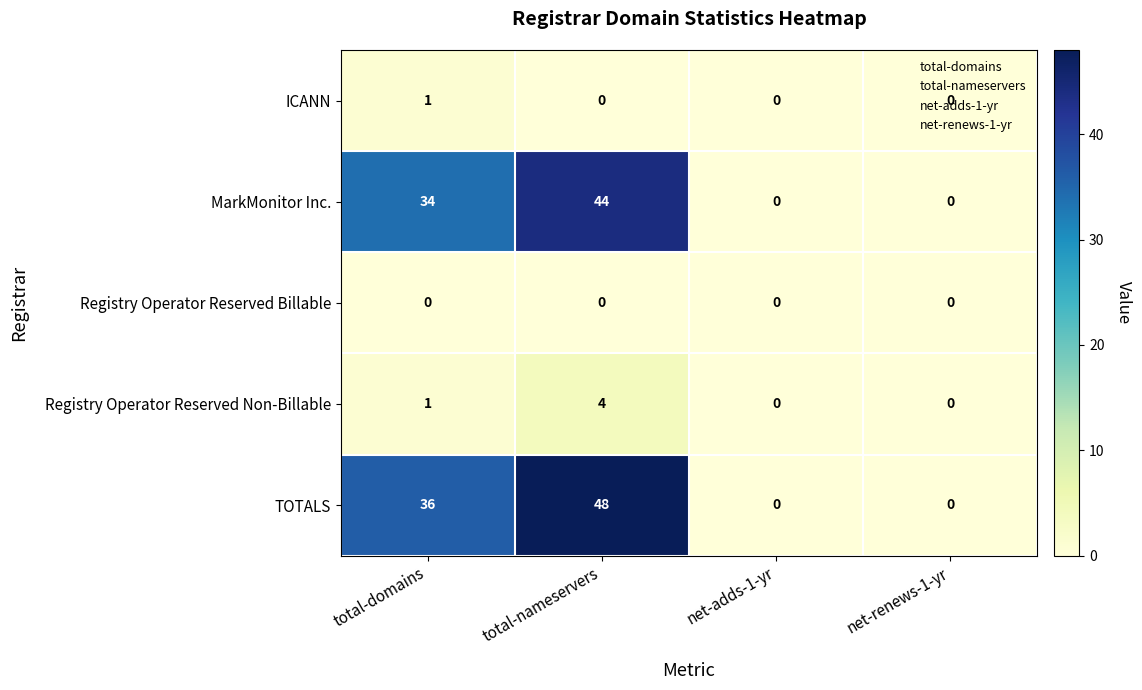

What is the difference between the maximum and second lowest values in the Registry Operator Reserved Non-Billable series?

4